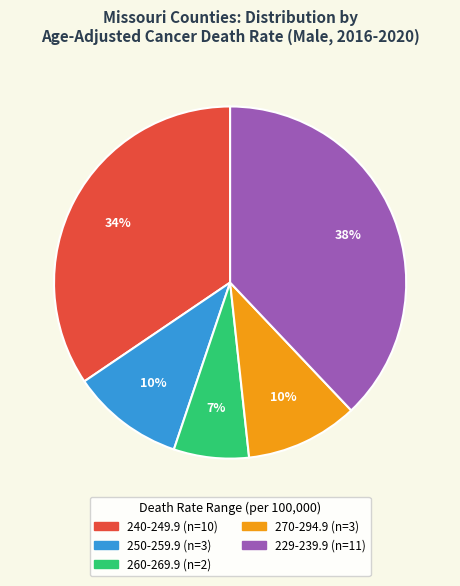

To the nearest percent, what is the difference between the largest and smallest slice percentages?

31%